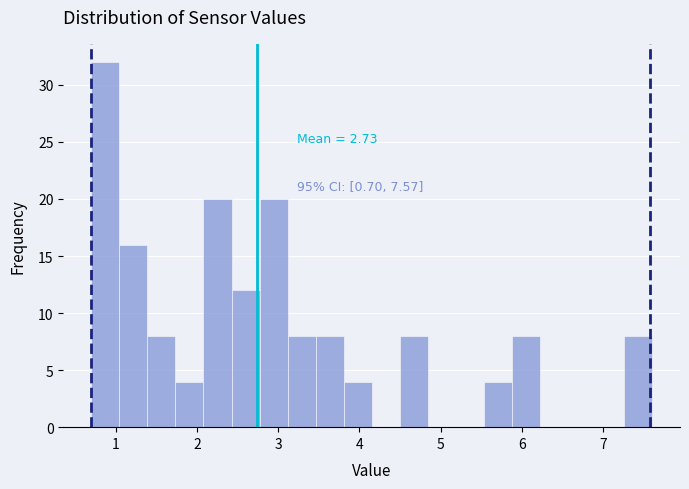

Read against the x-axis, roughly where is the centre of the tallest bar?

0.9